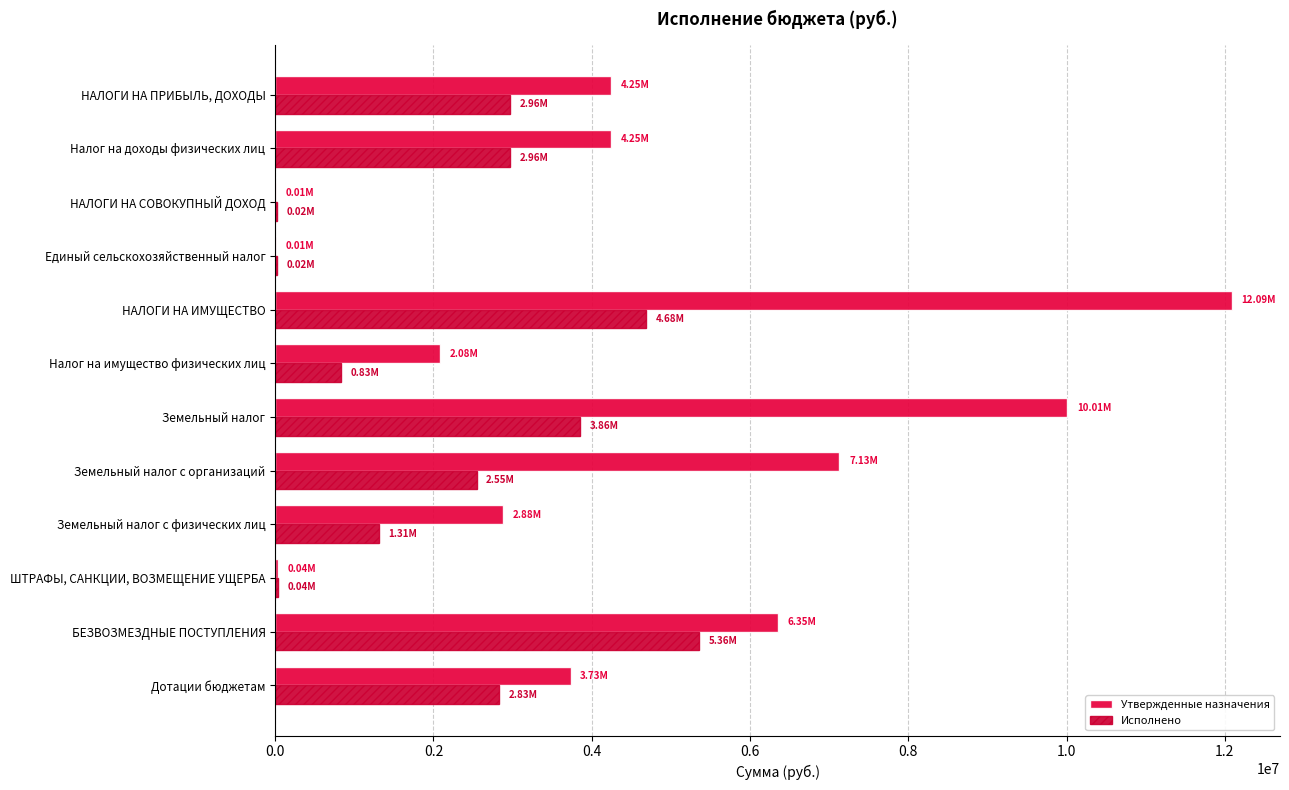

Count the number of categories in the chart.

12